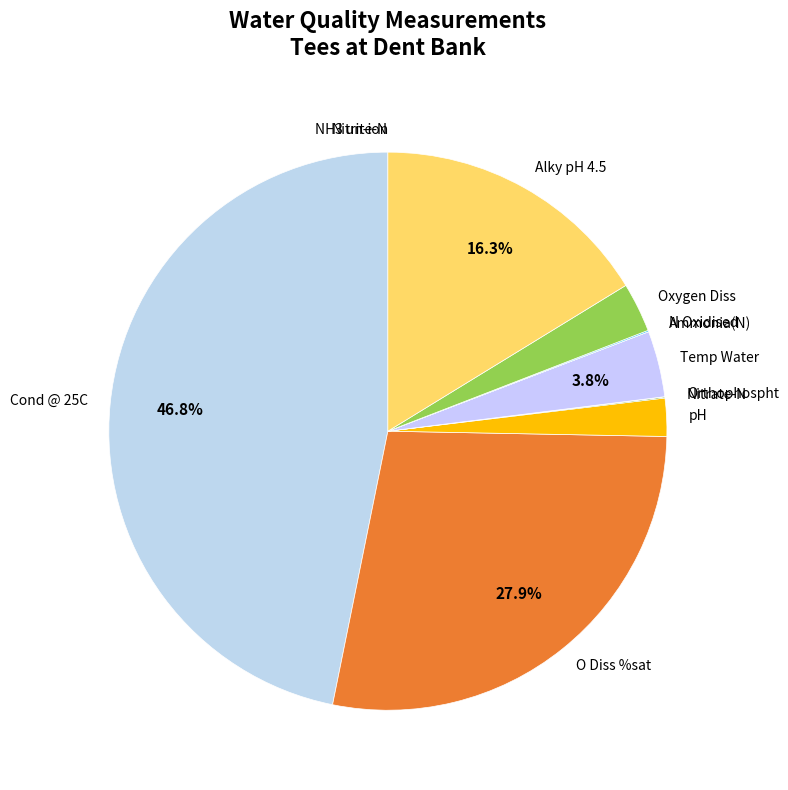

Is there any slice that represents more than half of the pie?

No